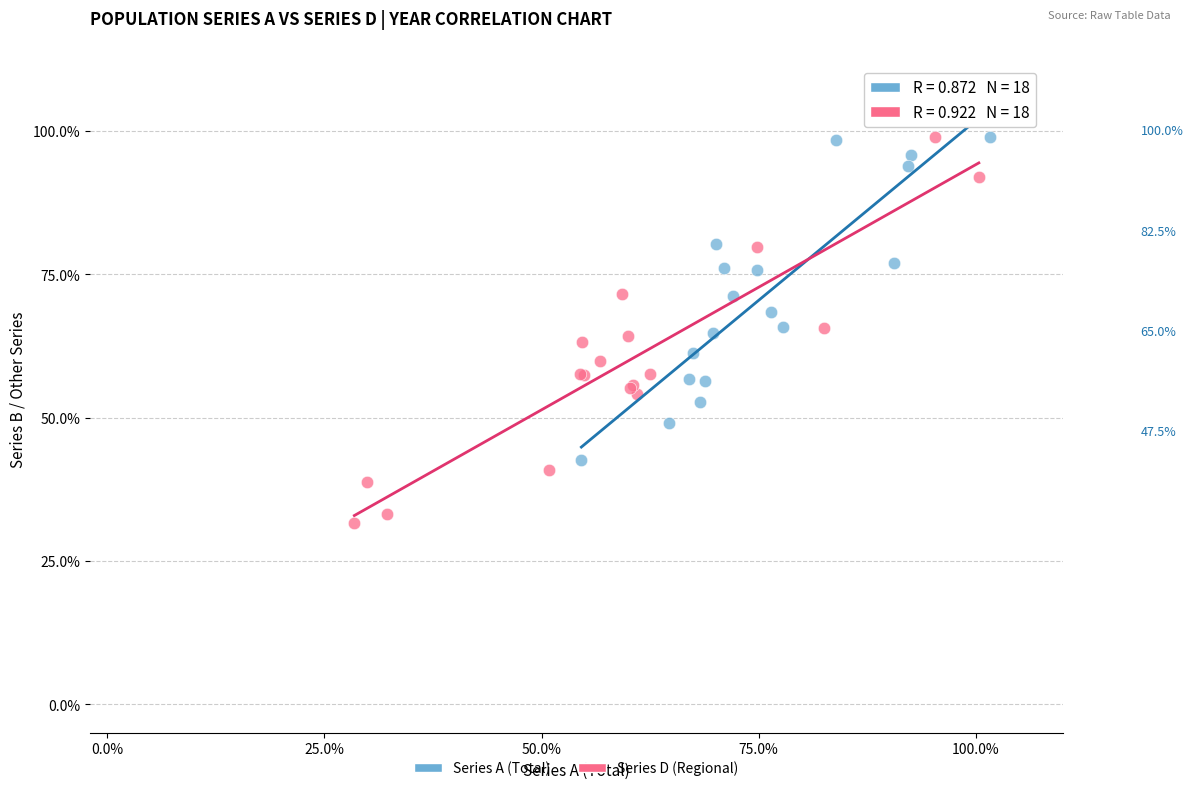

Which series has the widest spread of Y values?

Series D (Regional)